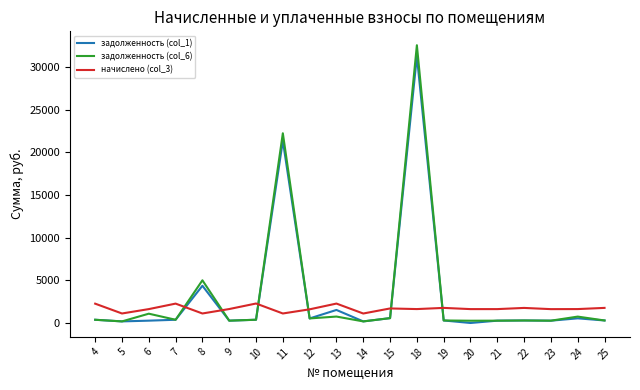

At which category is the sum across all series the highest?

18